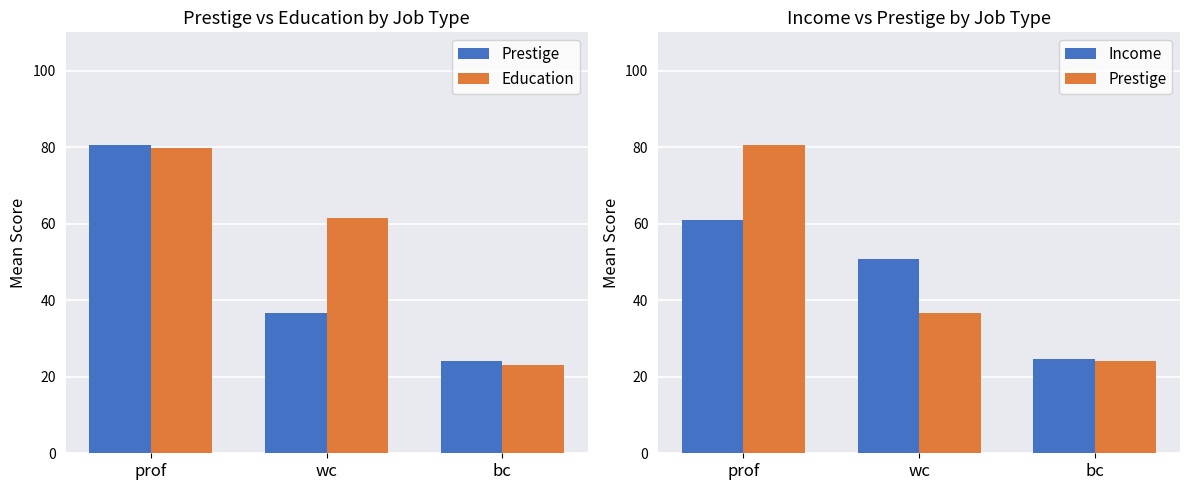

The Prestige series shows 24.1 at bc. True or false?

True